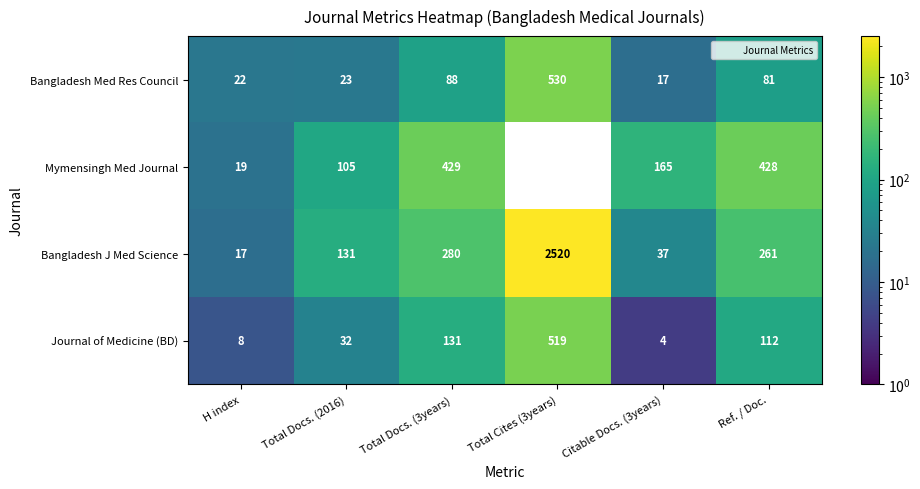

What is the difference between the maximum and minimum values in the Bangladesh Med Res Council series?

513